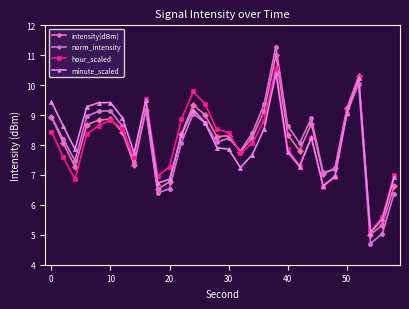

What is the value of the intensity(dBm) point at the 16th from the left?

8.3